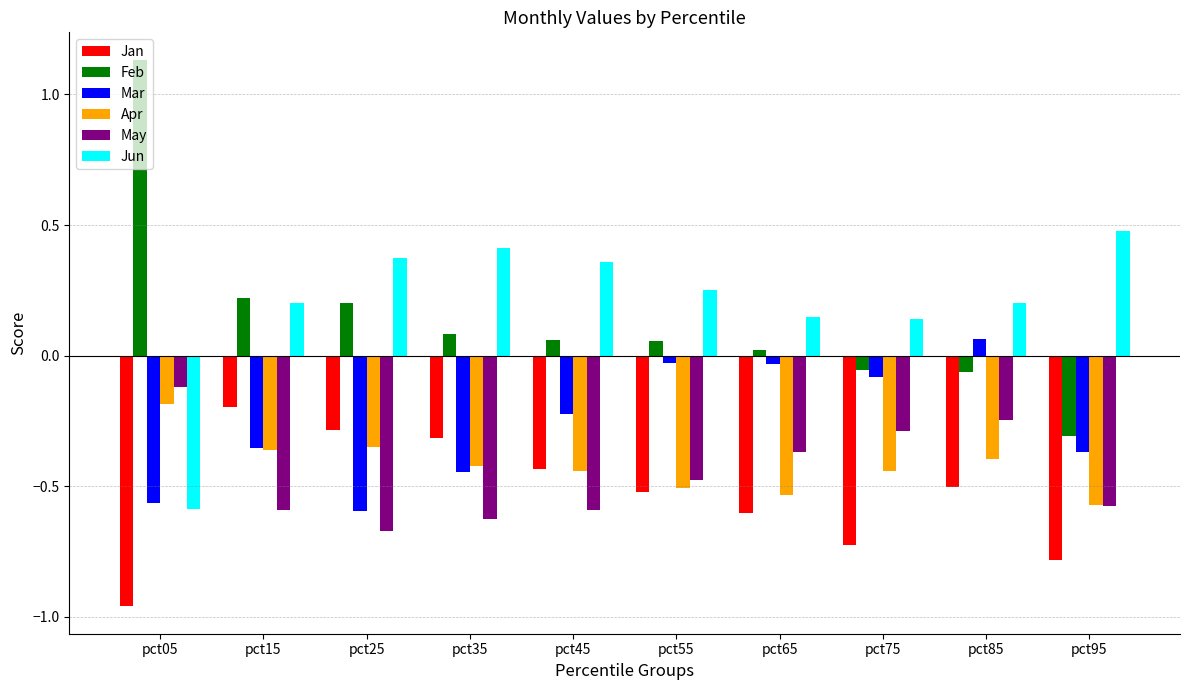

How many data points in Feb are less than 0?

3